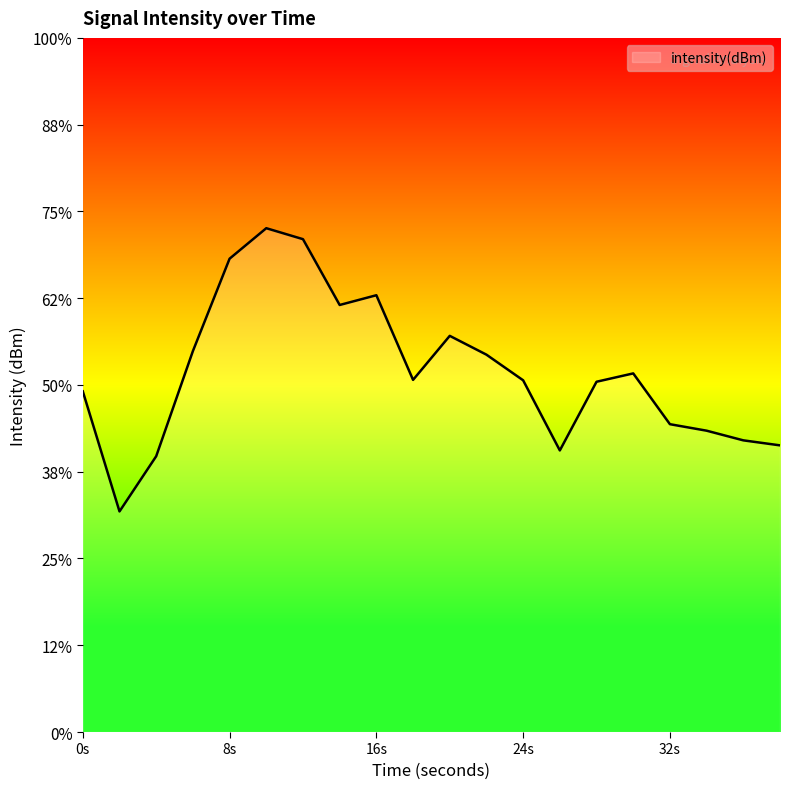

At which category does the data reach its first local valley?

2